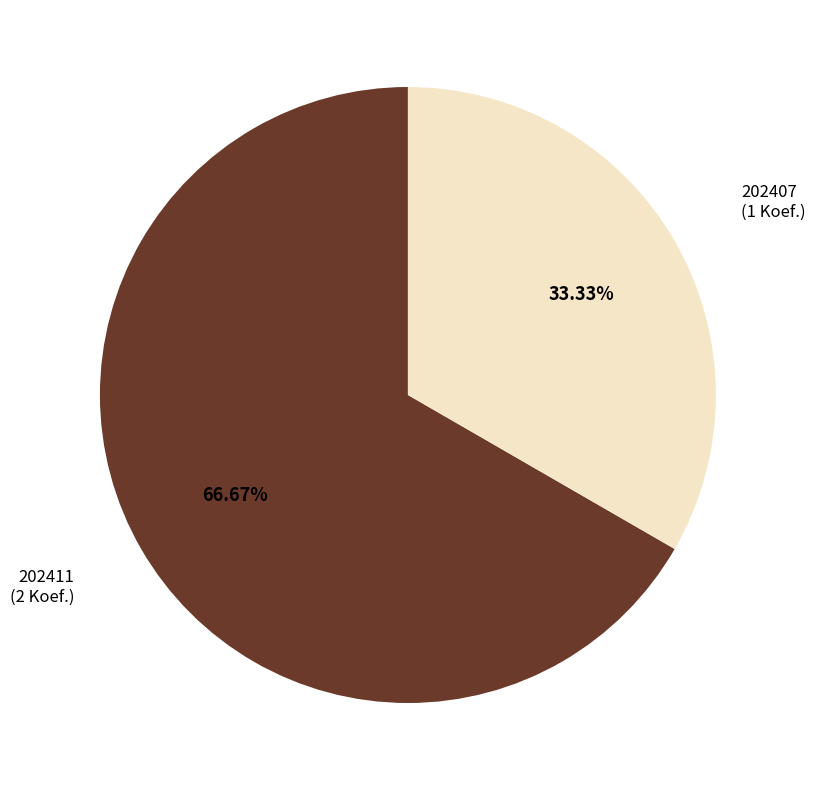

Is there any slice that represents more than half of the pie?

Yes